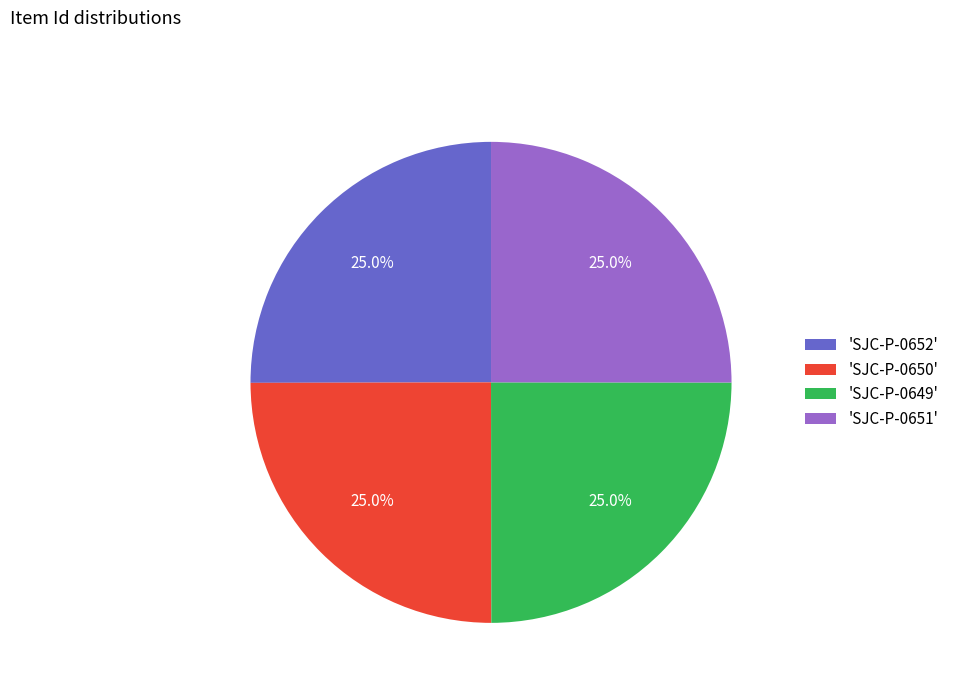

Is 'SJC-P-0649' the majority of the pie?

No